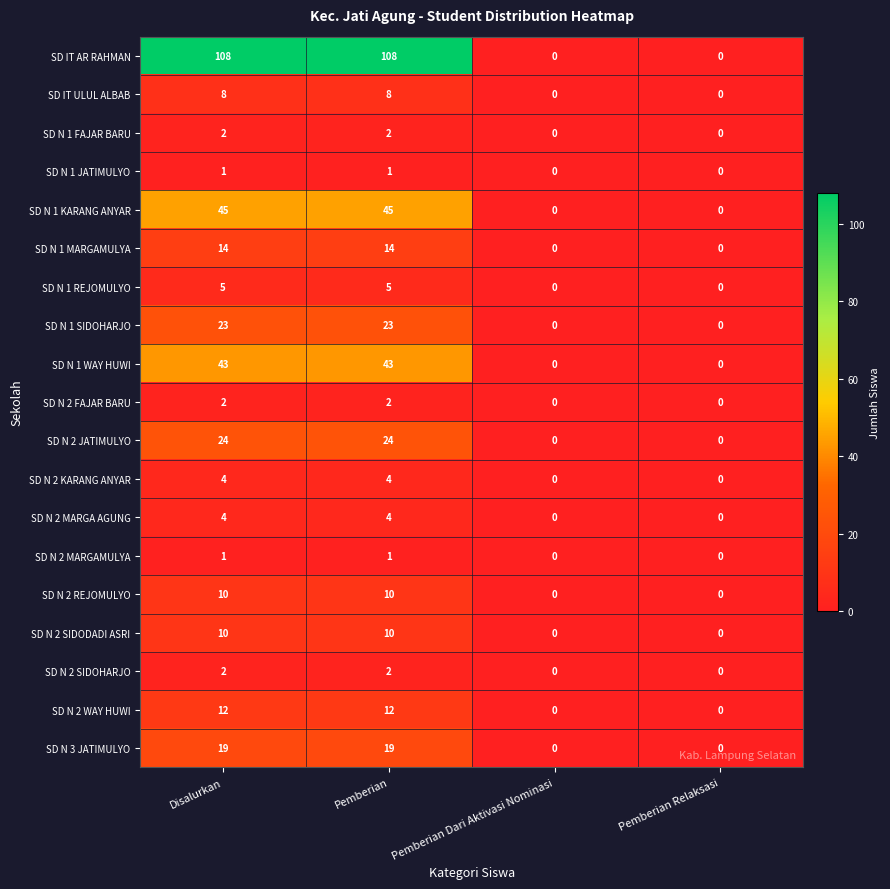

The value of SD N 2 KARANG ANYAR at Pemberian Relaksasi is -2. True or false?

False